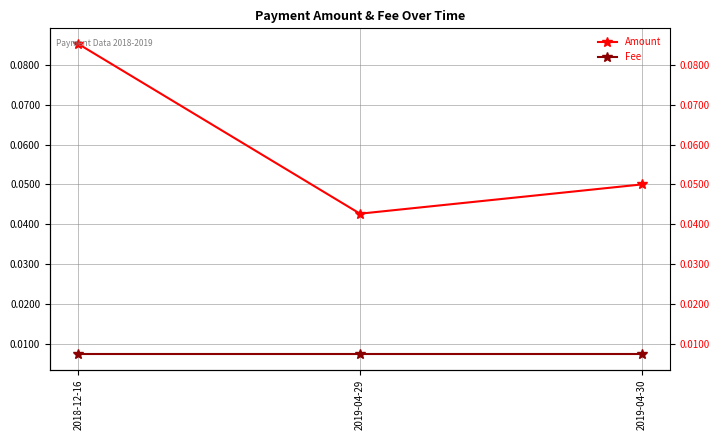

List the series in order of their overall mean, lowest first.

Fee, Amount